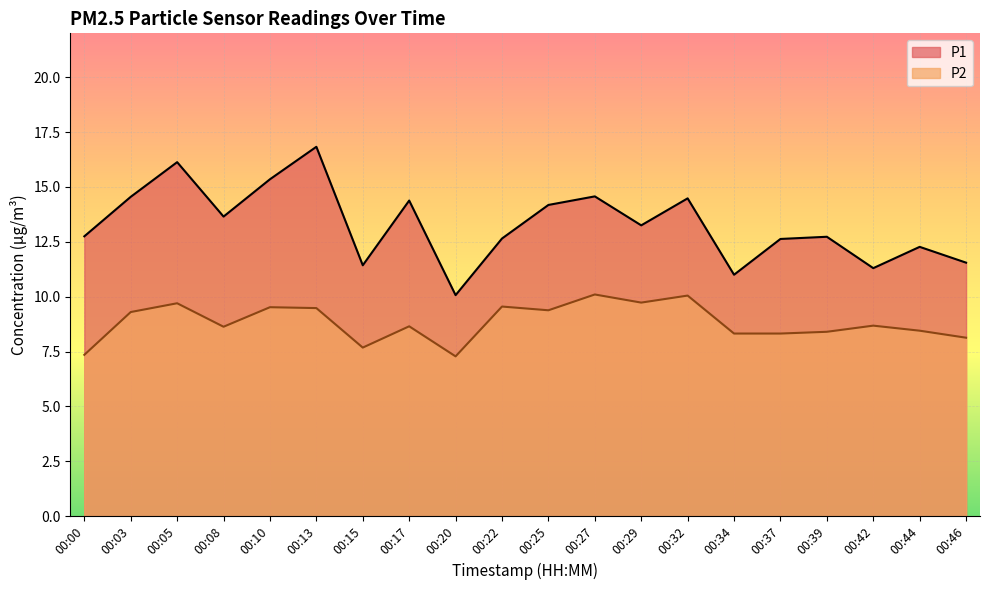

What is the approximate value of P1 at 00:44?

12.3